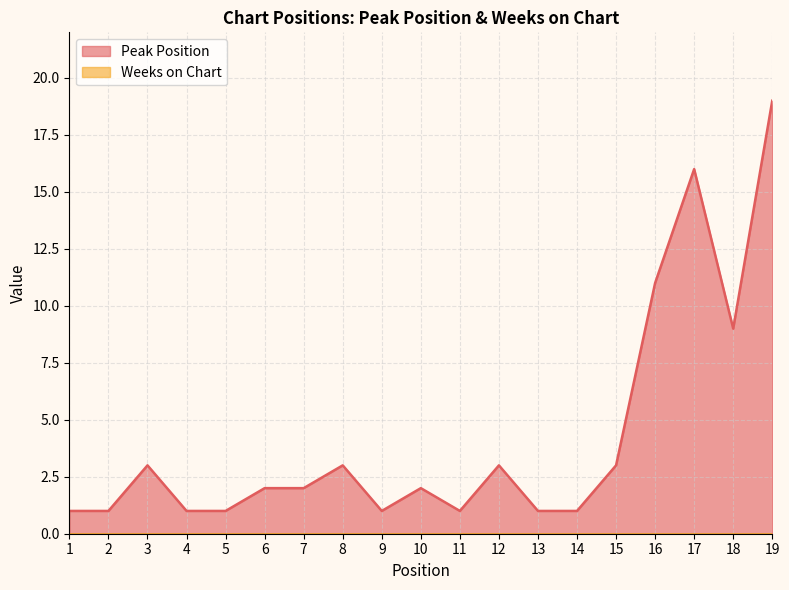

Reading right to left, list all the values displayed in this chart.

19	9	16	11	3	1	1	3	1	2	1	3	2	2	1	1	3	1	1